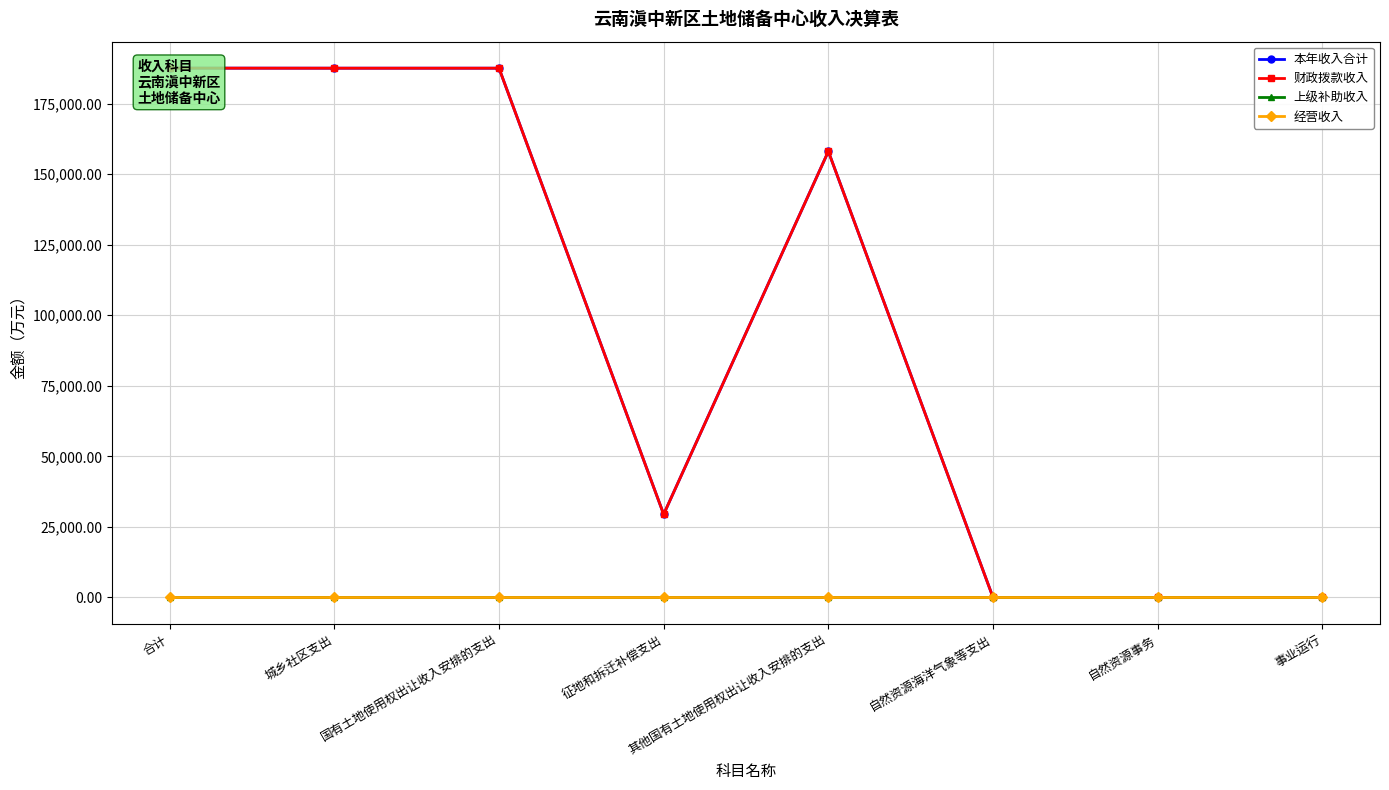

At 国有土地使用权出让收入安排的支出, list the series in order from smallest to largest.

上级补助收入, 经营收入, 本年收入合计, 财政拨款收入